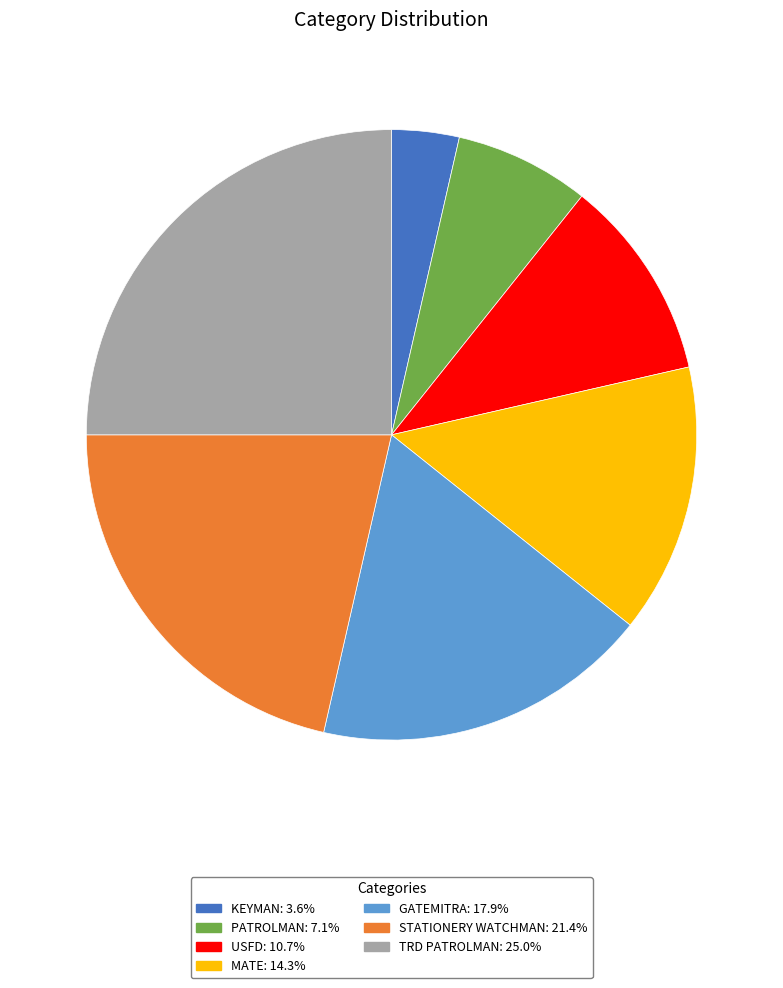

Is it true that MATE is 7% of the pie?

False